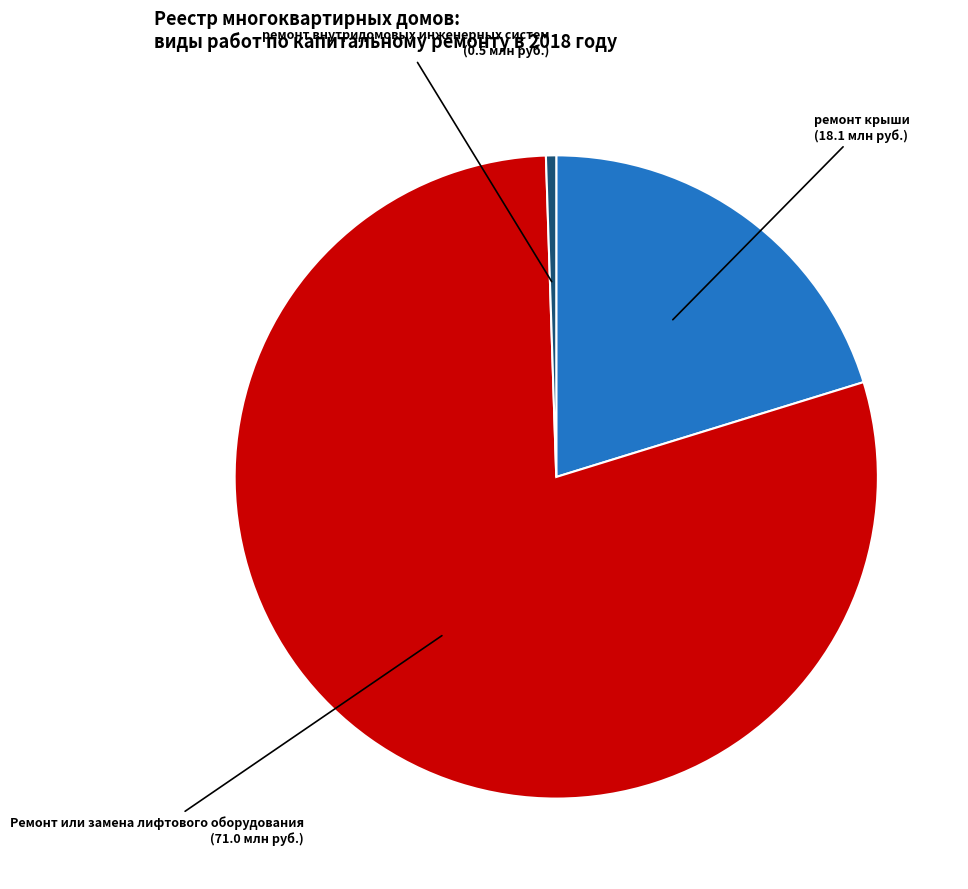

Is there a majority slice in this chart?

Yes